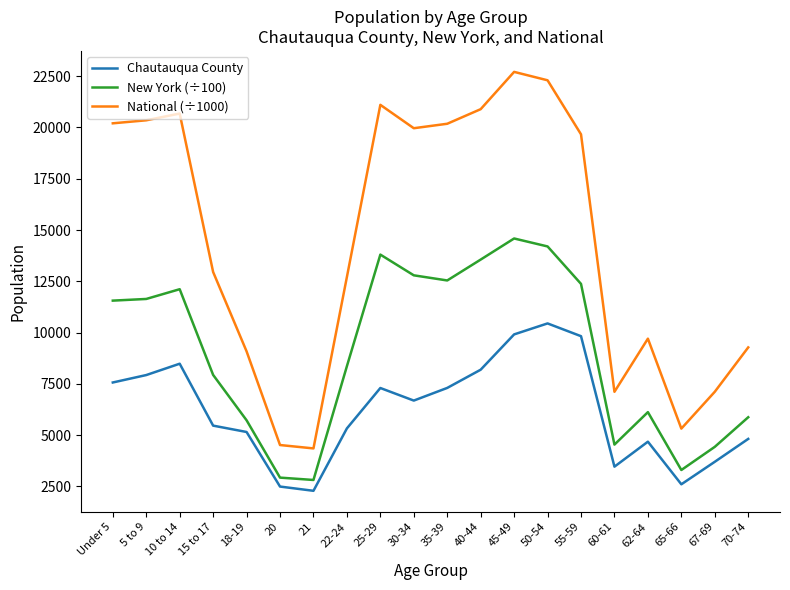

True or false: National (÷1000) and New York (÷100) cross at least once.

False